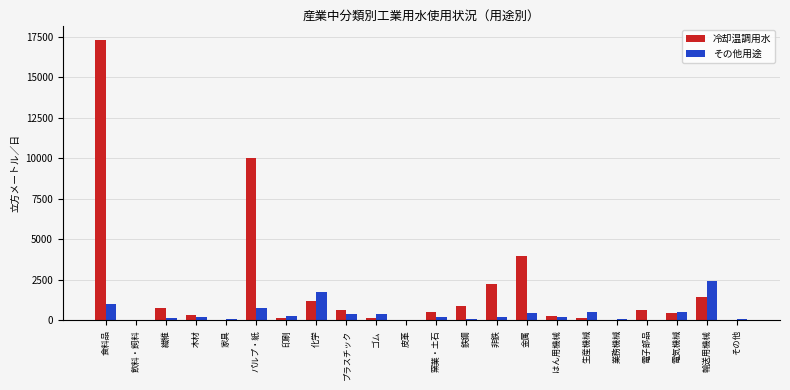

What is the maximum value for 冷却温調用水?

17344